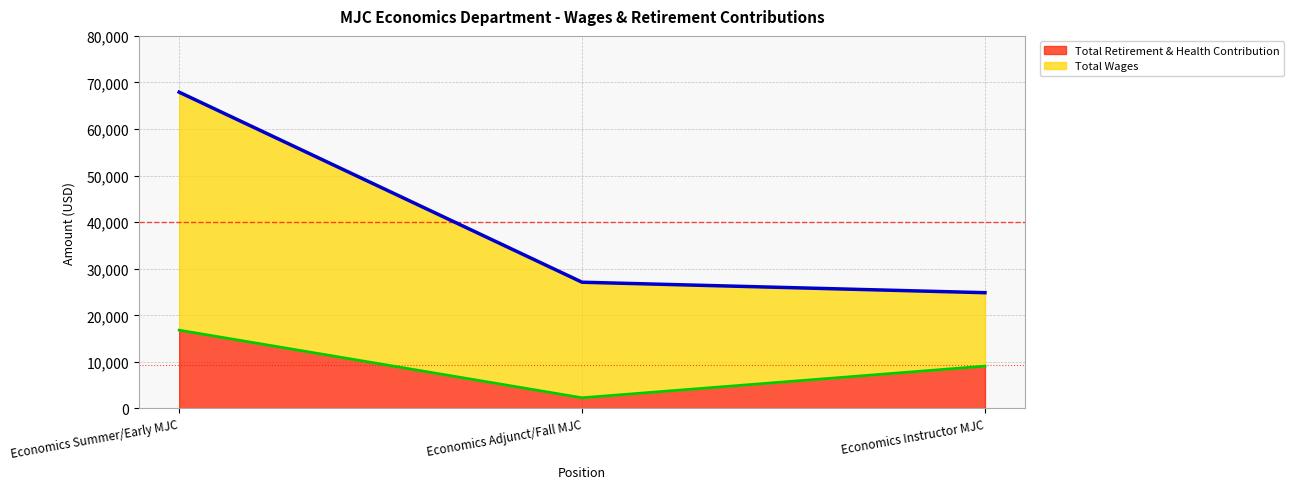

How many series are shown in this chart?

2